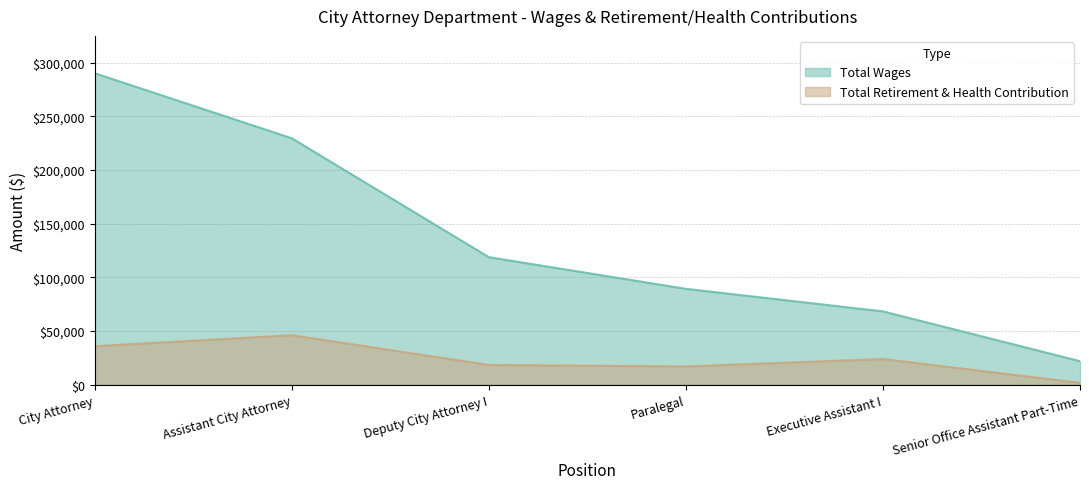

Where is the first local minimum for Total Retirement & Health Contribution?

Paralegal